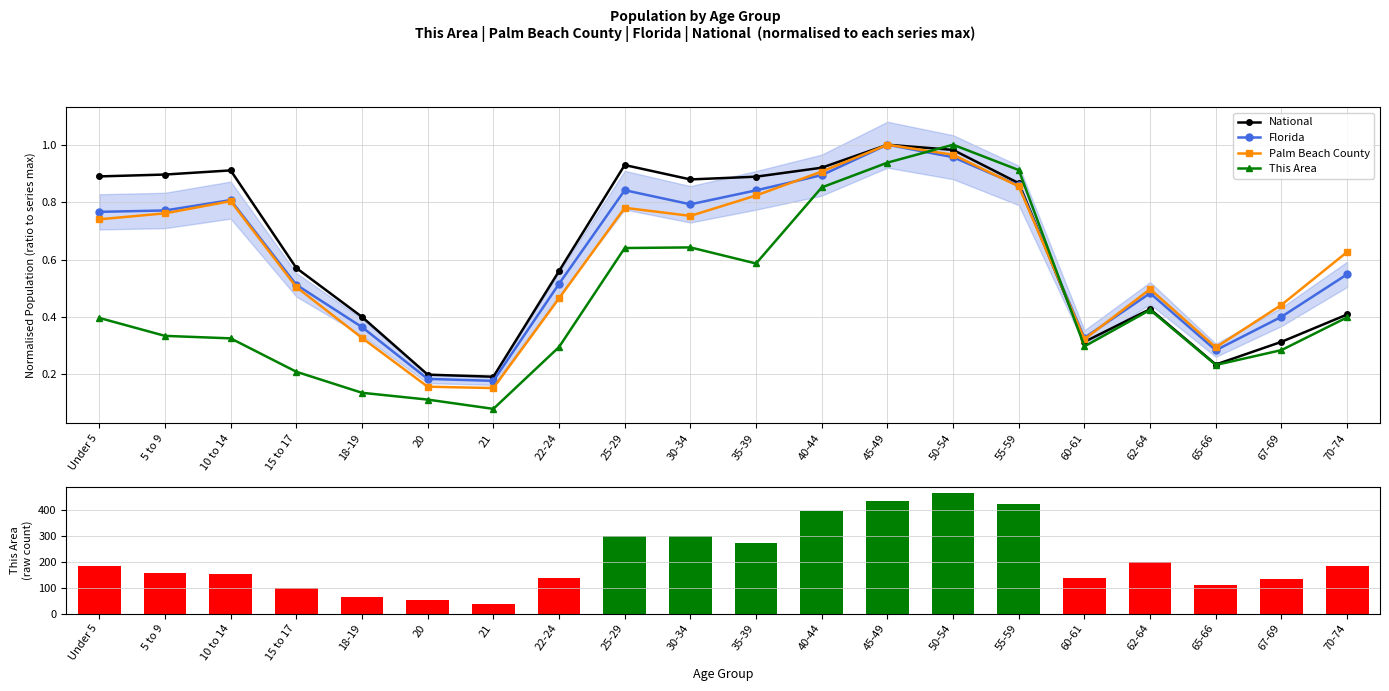

What is the maximum value for This Area (count)?

464.0